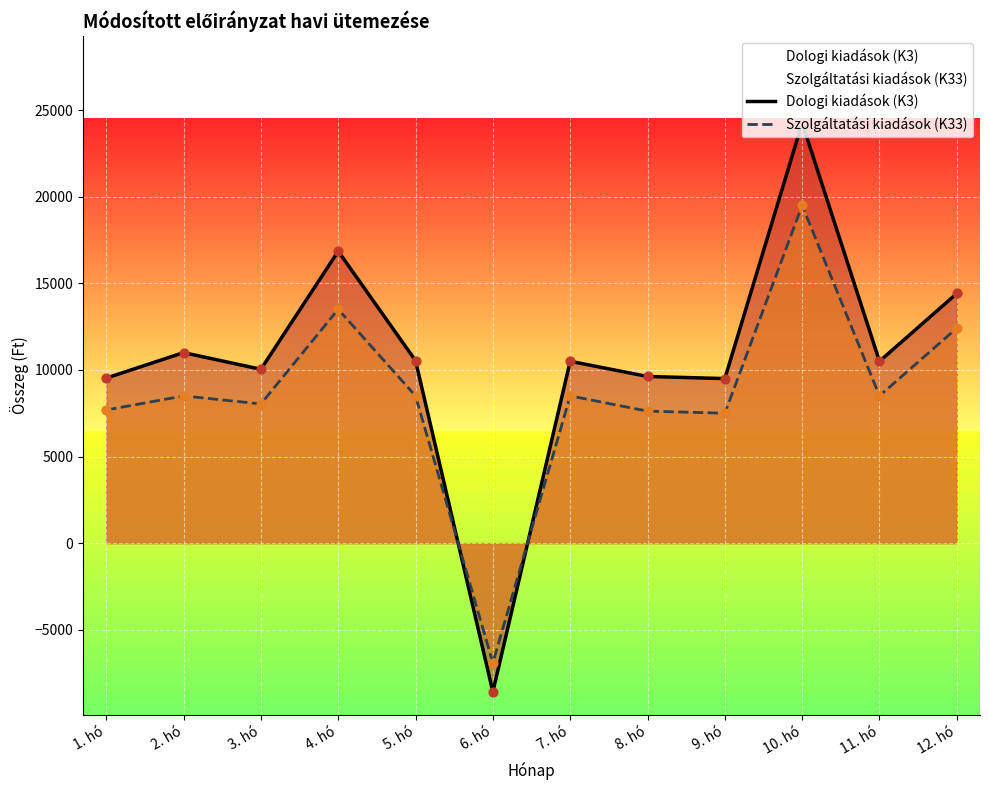

Which series has the widest spread of Y values?

Dologi kiadások (K3)